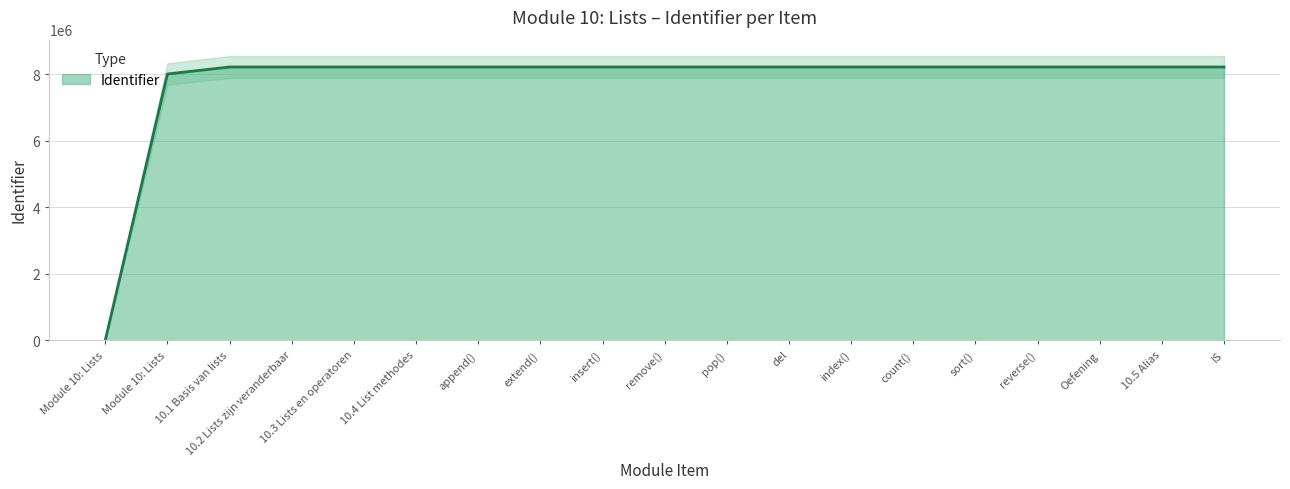

How many data points does each series have?

19